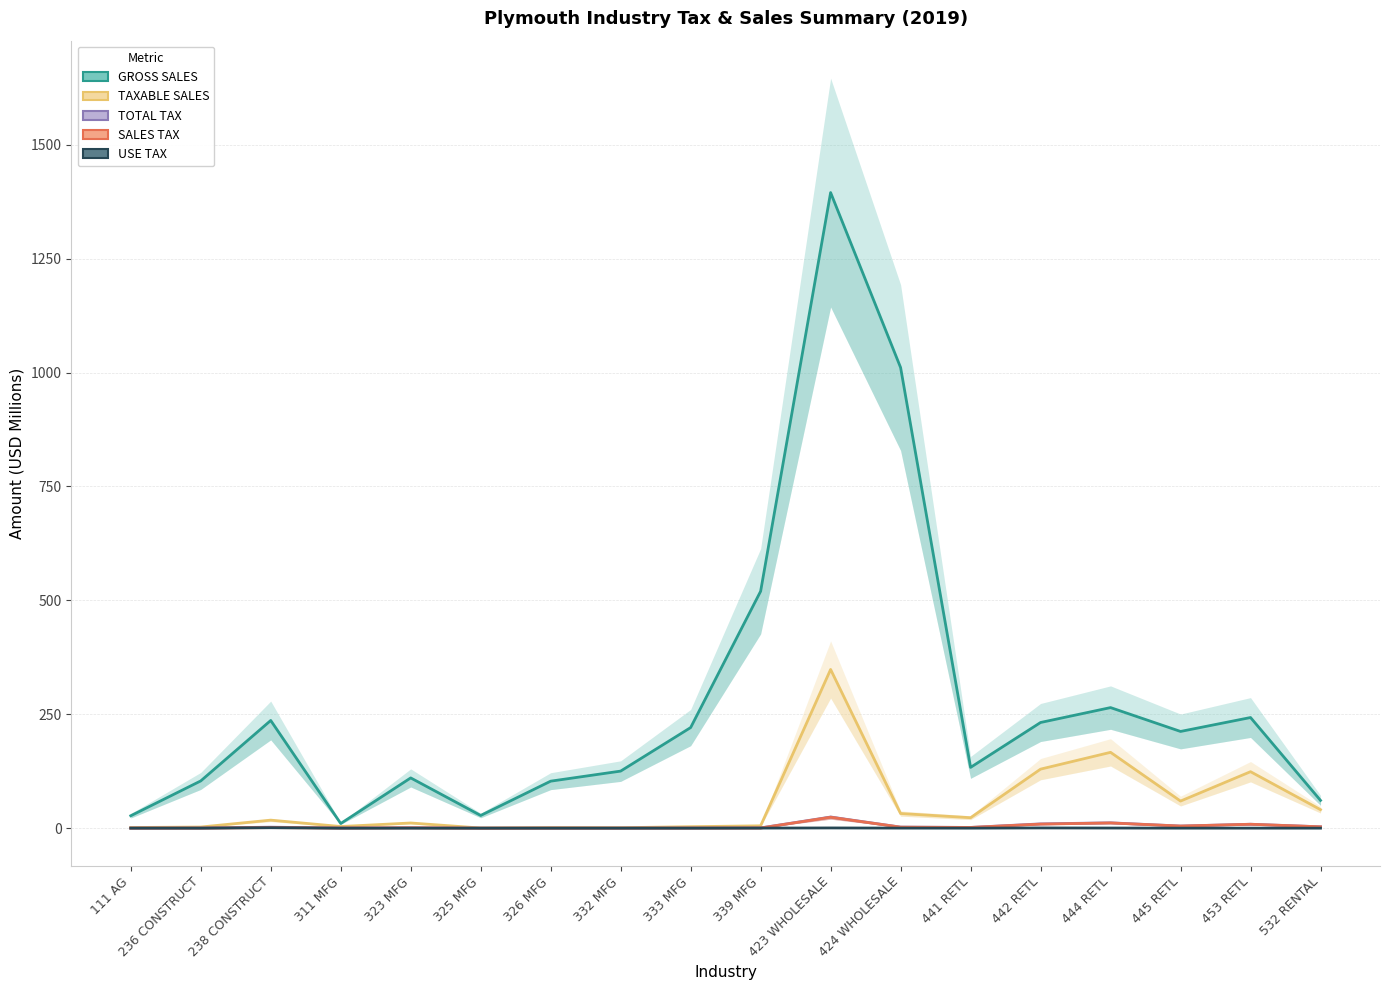

Reading right to left, extract all data points from this chart.

GROSS SALES: 61.0	242.8	212.2	264.6	231.9	133.4	1010.9	1394.9	519.9	220.8	125.2	103.1	27.9	110.3	10.2	236.3	103.7	27.2
TAXABLE SALES: 40.6	123.9	59.5	166.4	129.5	23.0	32.2	348.3	5.1	3.2	1.0	1.3	0.3	11.4	3.6	17.6	2.5	1.4
TOTAL TAX: 3.0	8.6	4.6	11.7	9.4	1.6	2.3	24.4	0.5	0.2	0.1	0.1	0.0	0.8	0.3	2.2	0.2	0.1
SALES TAX: 3.0	8.6	4.6	11.4	8.9	1.6	2.2	23.9	0.4	0.2	0.1	0.1	0.0	0.8	0.3	1.2	0.2	0.1
USE TAX: 0.0	0.1	0.0	0.3	0.5	0.0	0.1	0.5	0.2	0.0	0.0	0.0	0.0	0.0	0.0	1.0	0.1	0.0